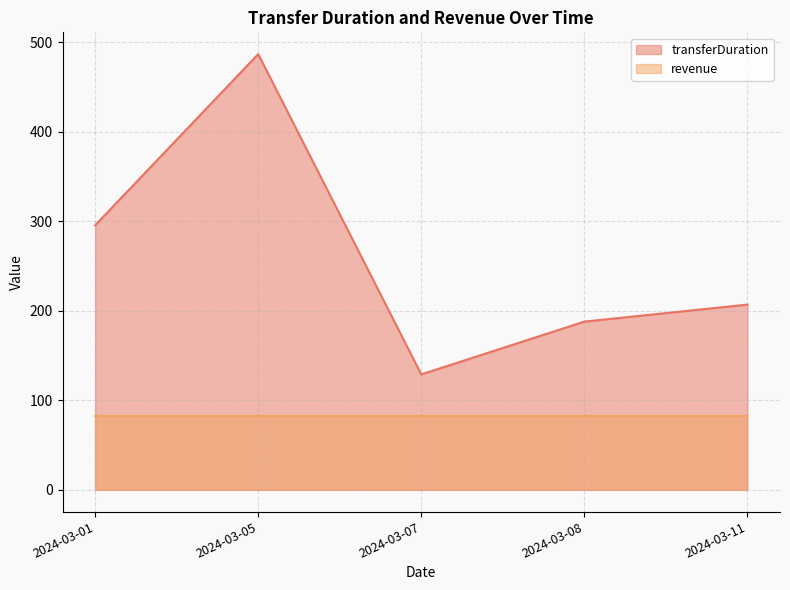

True or false: revenue and transferDuration cross at least once.

False